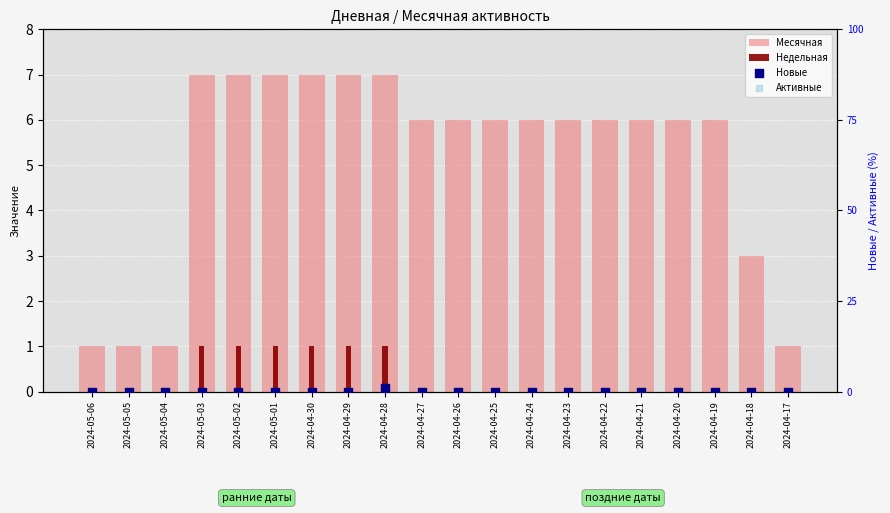

What is the total value across all series at 2024-04-23?

6